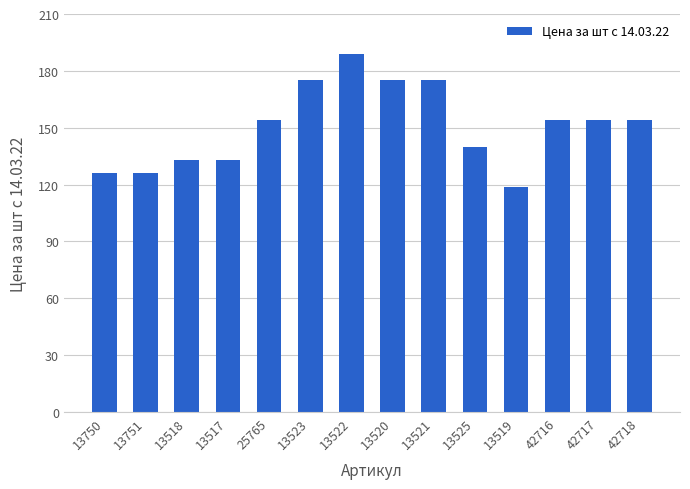

Is it true that the value at 13517 is 175?

False